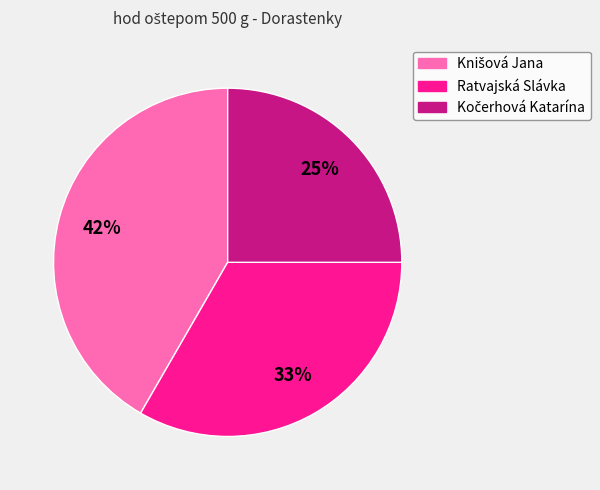

True or false: Ratvajská Slávka accounts for 28% of the total.

False